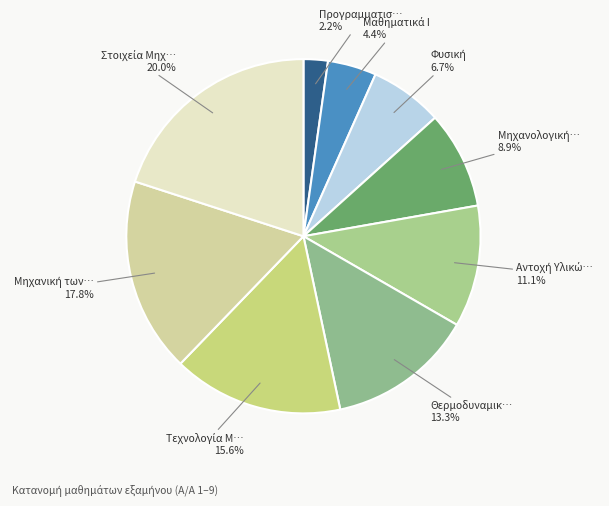

Count the number of slices in the pie.

9